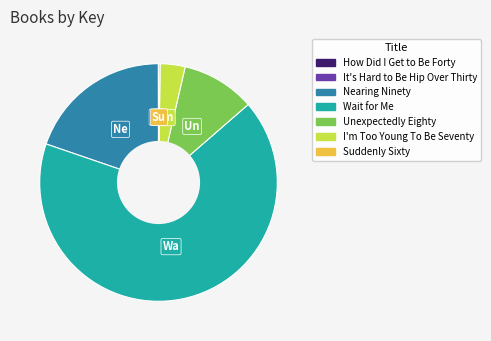

Which slice represents more than half of the pie?

Wait for Me